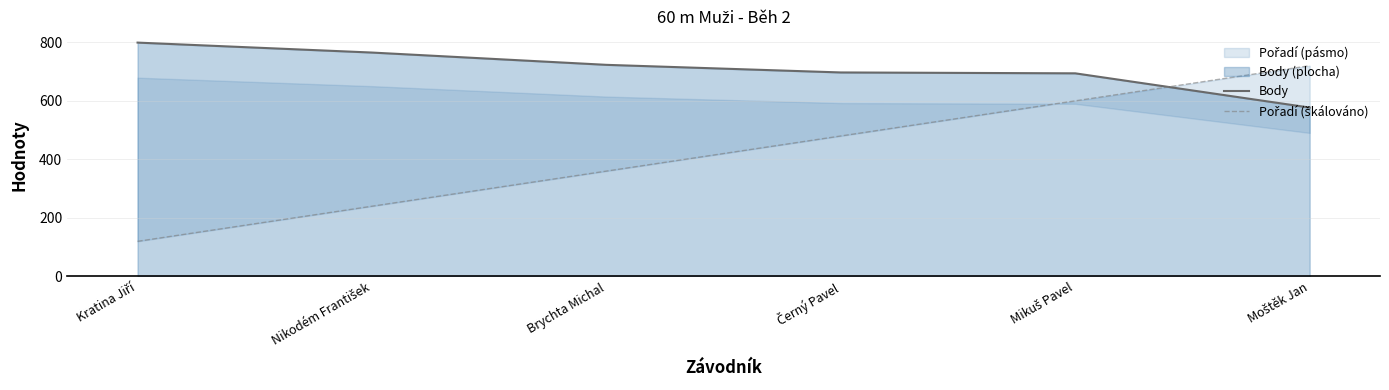

Which series has the widest spread of values?

Pořadí (škálováno)